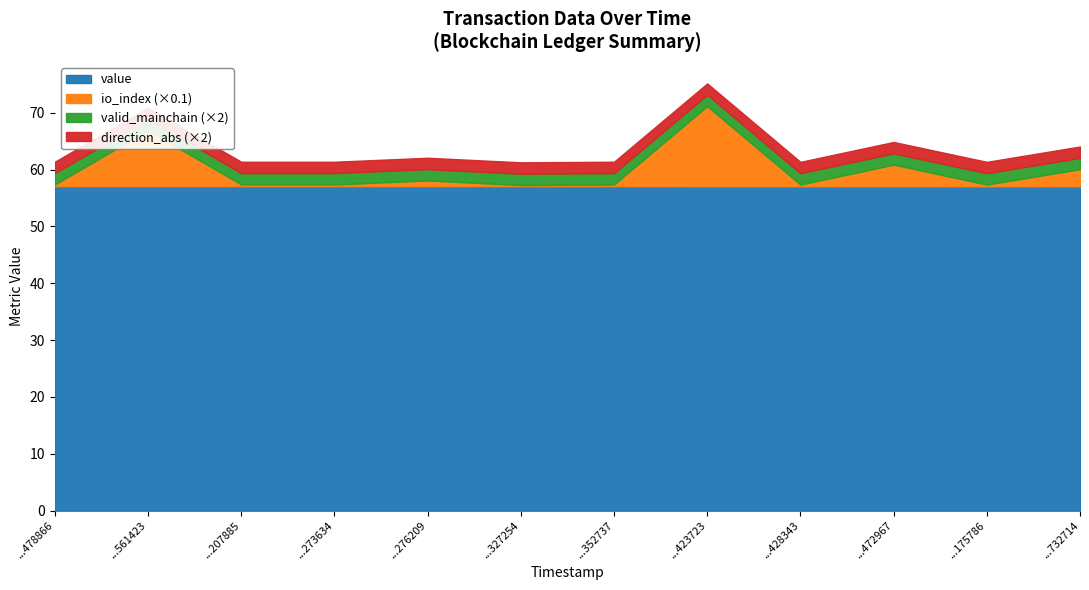

What is the value of the io_index point at the 4th from the left?

3.0